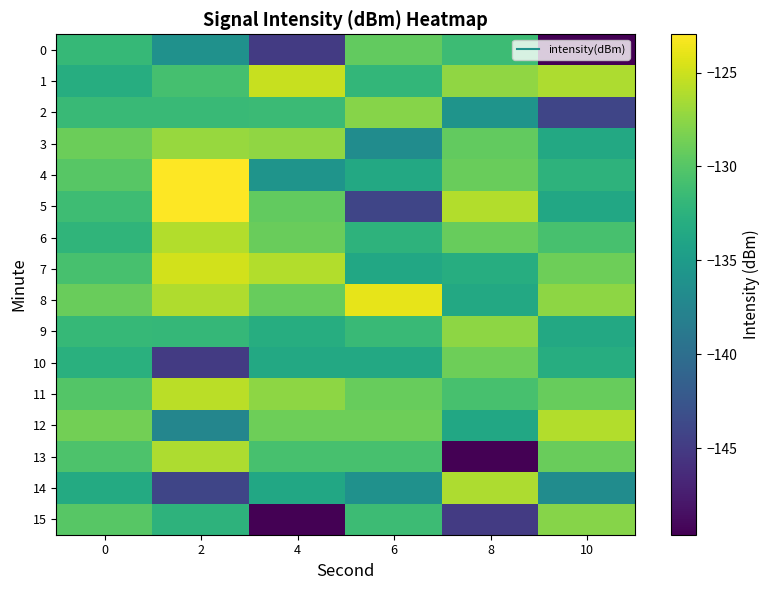

Reading left to right, transcribe all the data shown in this chart.

0: 0=-131.8	2=-136.1	4=-145.0	6=-129.4	8=-131.3	10=-149.6
1: 0=-133.1	2=-130.8	4=-125.2	6=-132.0	8=-127.4	10=-126.2
2: 0=-131.5	2=-131.6	4=-131.4	6=-127.8	8=-135.9	10=-144.0
3: 0=-129.0	2=-127.0	4=-127.4	6=-136.7	8=-129.3	10=-133.5
4: 0=-129.9	2=-123.0	4=-135.9	6=-133.5	8=-129.0	10=-132.4
5: 0=-131.2	2=-123.0	4=-129.3	6=-144.0	8=-126.1	10=-133.7
6: 0=-132.2	2=-126.0	4=-129.0	6=-132.4	8=-129.2	10=-130.7
7: 0=-130.8	2=-124.8	4=-126.1	6=-133.7	8=-133.0	10=-128.8
8: 0=-129.0	2=-126.1	4=-129.2	6=-124.0	8=-133.6	10=-127.5
9: 0=-131.8	2=-131.9	4=-133.0	6=-131.6	8=-127.5	10=-133.6
10: 0=-132.7	2=-145.0	4=-133.6	6=-133.5	8=-128.8	10=-133.0
11: 0=-130.1	2=-125.8	4=-127.5	6=-129.2	8=-130.7	10=-129.2
12: 0=-128.6	2=-137.4	4=-128.8	6=-128.8	8=-133.7	10=-126.1
13: 0=-130.5	2=-126.2	4=-130.7	6=-130.7	8=-149.6	10=-129.0
14: 0=-133.3	2=-144.0	4=-133.7	6=-136.1	8=-126.2	10=-136.7
15: 0=-129.9	2=-132.4	4=-149.6	6=-131.3	8=-145.0	10=-127.8